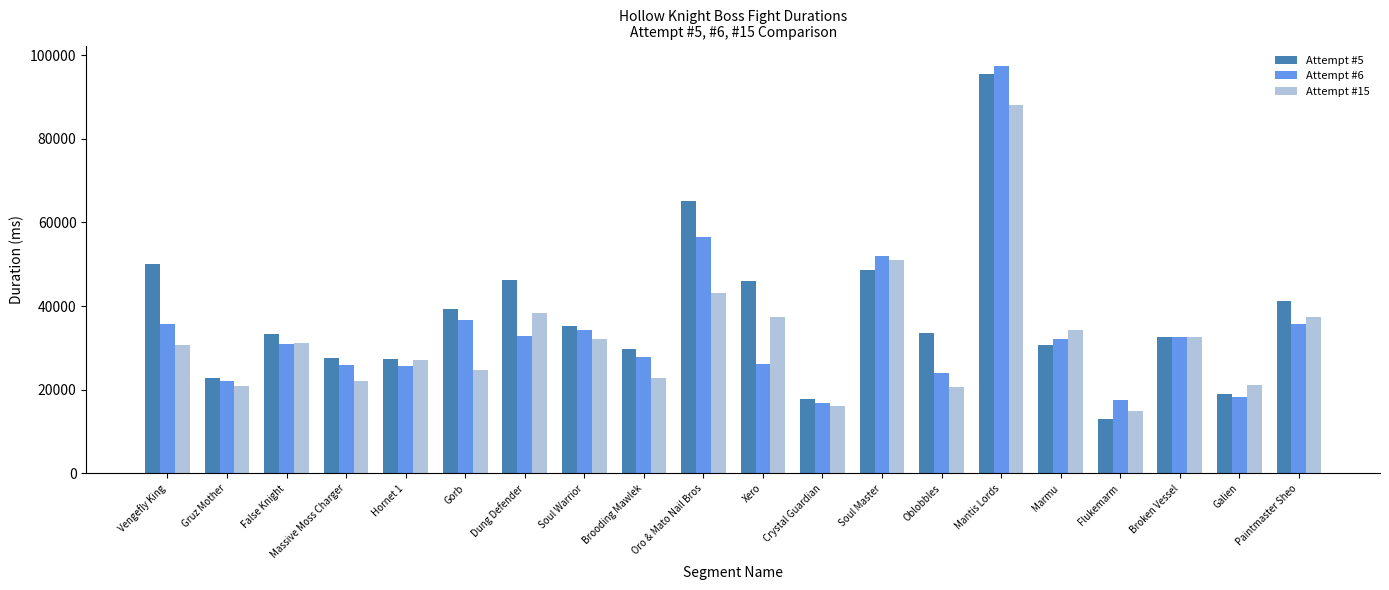

Which category has the highest value in the Attempt #5 series?

Mantis Lords